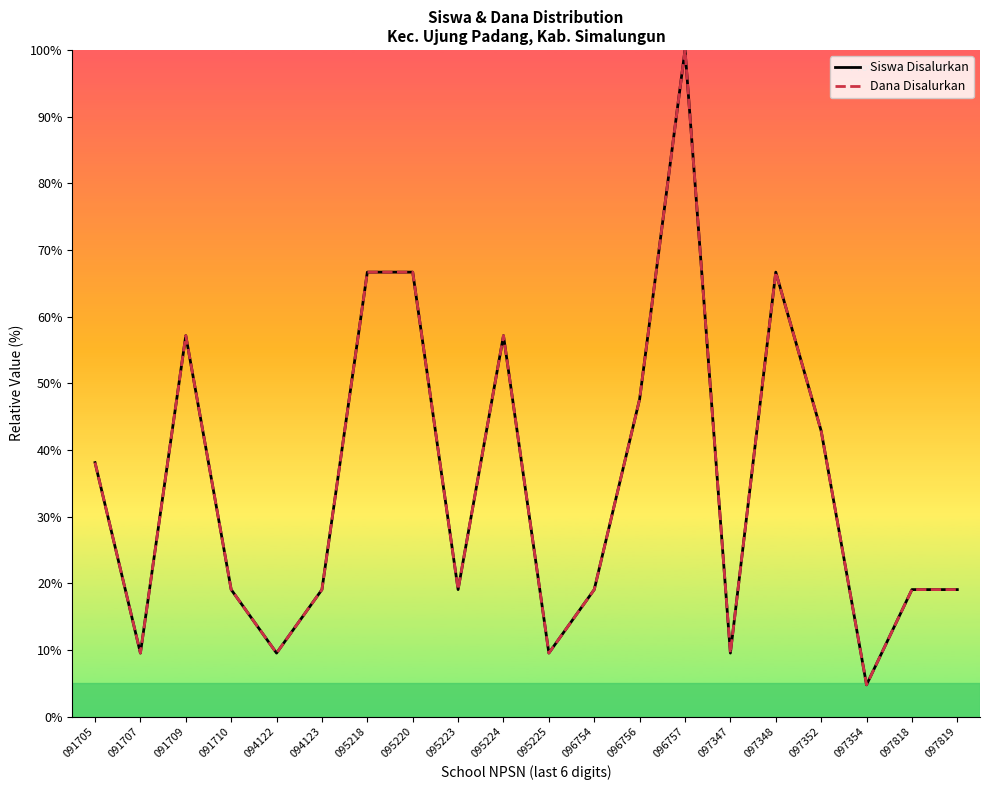

Reading left to right, extract all data points from this chart.

Siswa Disalurkan: 091705=38.1	091707=9.5	091709=57.1	091710=19.0	094122=9.5	094123=19.0	095218=66.7	095220=66.7	095223=19.0	095224=57.1	095225=9.5	096754=19.0	096756=47.6	096757=100.0	097347=9.5	097348=66.7	097352=42.9	097354=4.8	097818=19.0	097819=19.0
Dana Disalurkan: 091705=38.1	091707=9.5	091709=57.1	091710=19.0	094122=9.5	094123=19.0	095218=66.7	095220=66.7	095223=19.0	095224=57.1	095225=9.5	096754=19.0	096756=47.6	096757=100.0	097347=9.5	097348=66.7	097352=42.9	097354=4.8	097818=19.0	097819=19.0